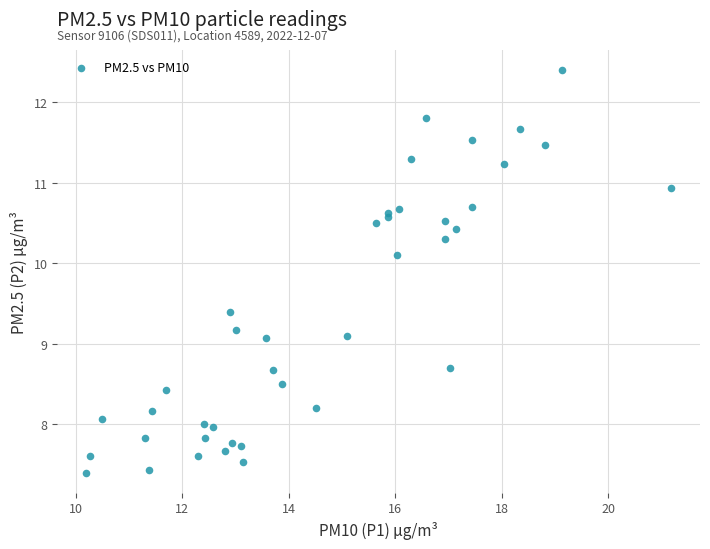

What is the range of Y values (max minus min)?

5.0